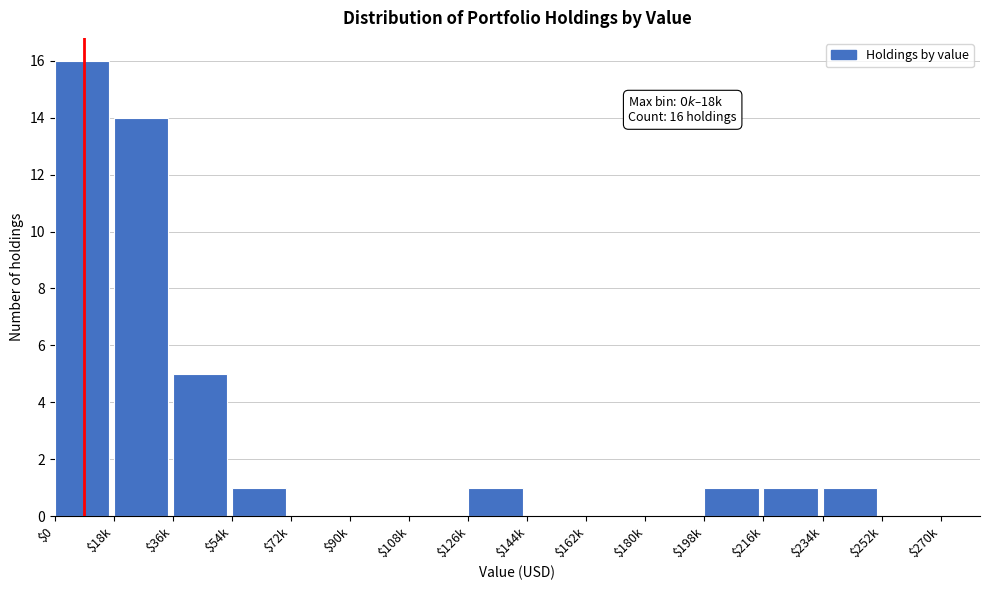

The value at $144k is -7. True or false?

False